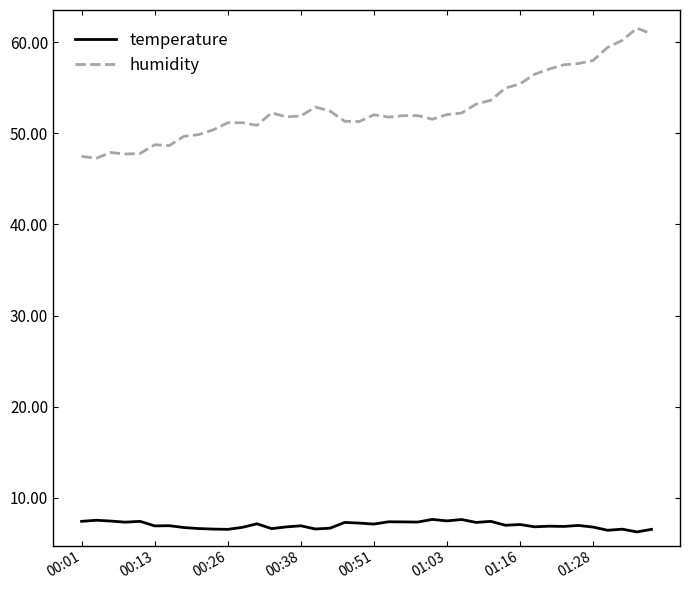

List the series in order of their overall mean, highest first.

humidity, temperature